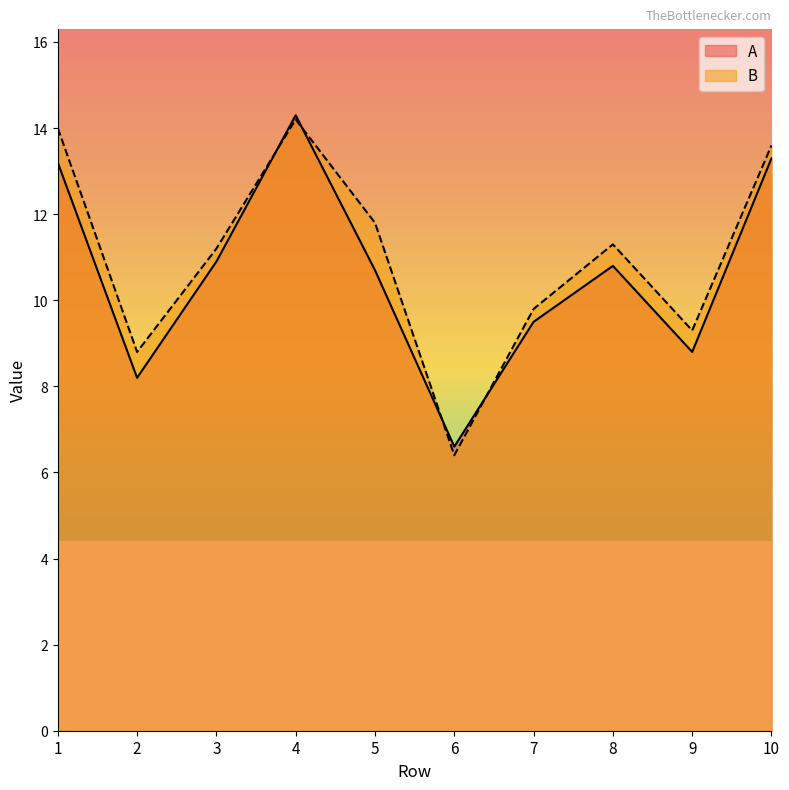

Reading left to right, what are all the values shown in this chart?

A: 1=13.2	2=8.2	3=10.9	4=14.3	5=10.7	6=6.6	7=9.5	8=10.8	9=8.8	10=13.3
B: 1=14.0	2=8.8	3=11.2	4=14.2	5=11.8	6=6.4	7=9.8	8=11.3	9=9.3	10=13.6